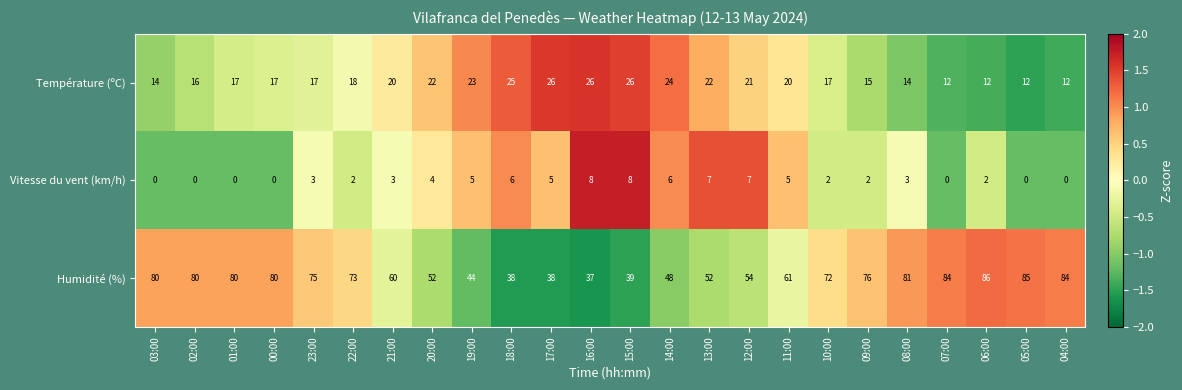

At 15:00, list the series in order from largest to smallest.

Humidité (%), Température (ºC), Vitesse du vent (km/h)